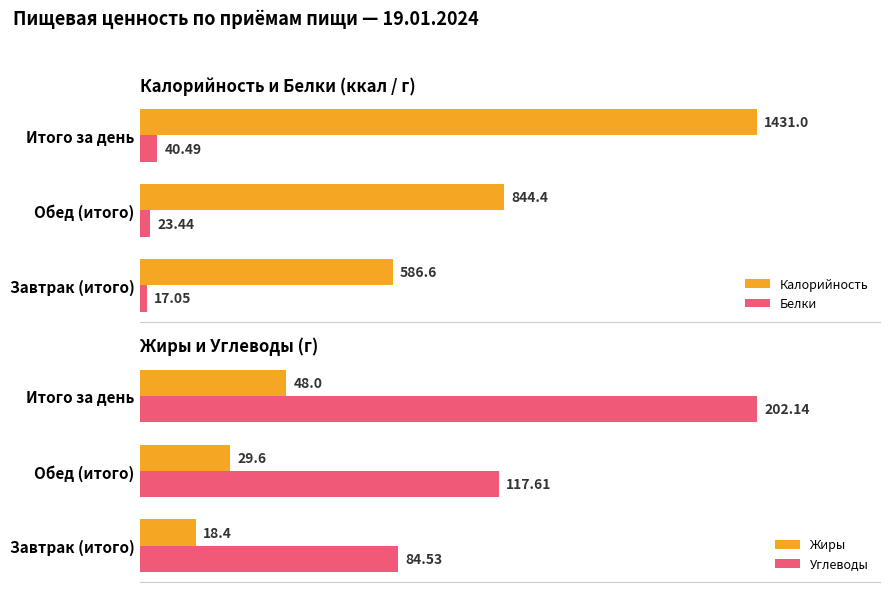

At which label is Жиры closest to 33?

Обед (итого)